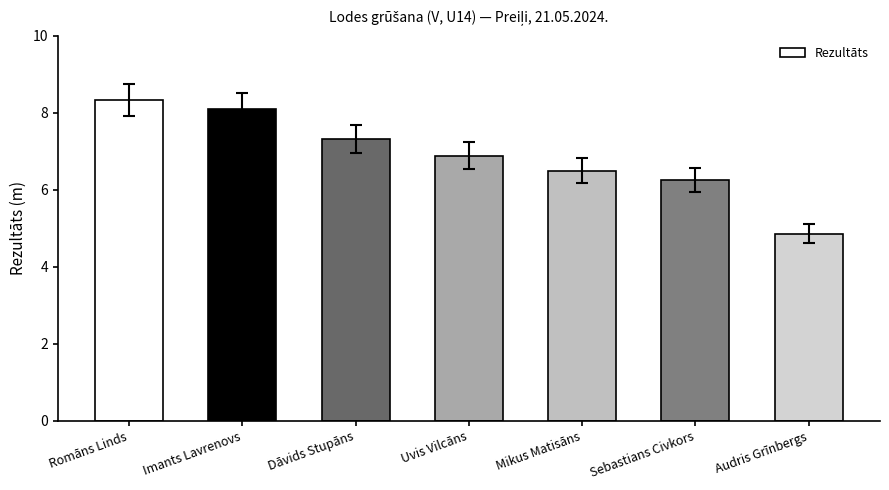

Rank the categories by value from highest to lowest.

Romāns Linds, Imants Lavrenovs, Dāvids Stupāns, Uvis Vilcāns, Mikus Matisāns, Sebastians Civkors, Audris Grīnbergs